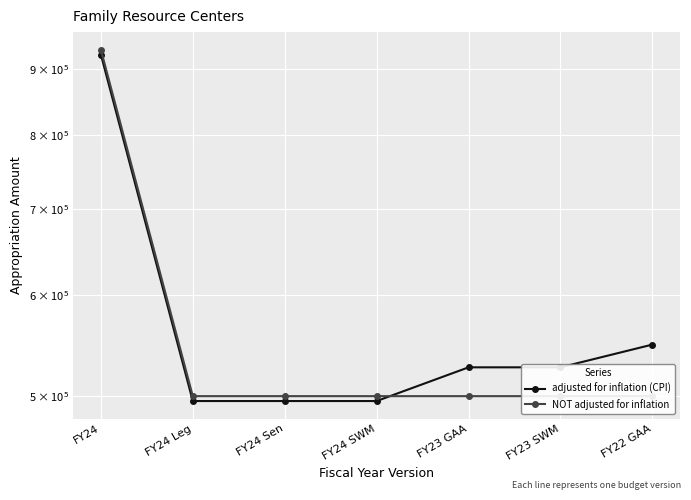

Which series has the widest spread of values?

NOT adjusted for inflation